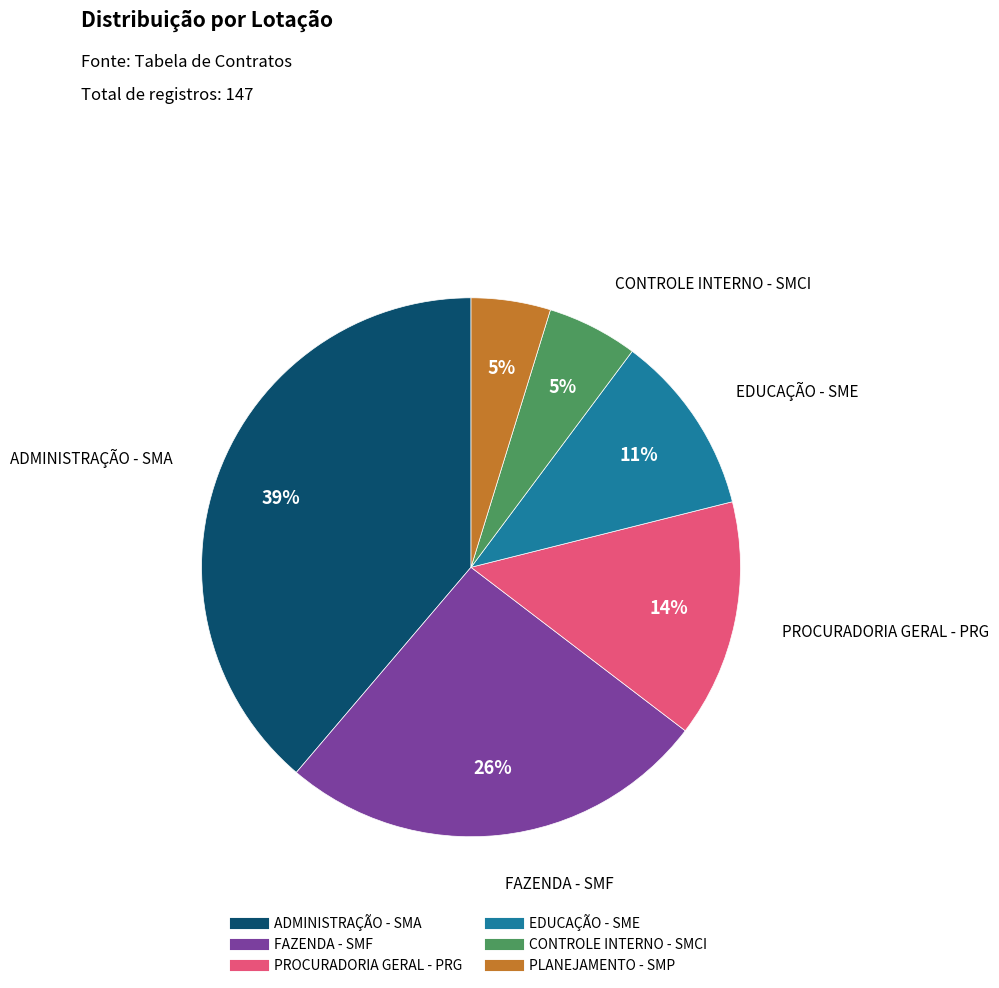

Which category has the biggest portion of the pie?

ADMINISTRAÇÃO - SMA